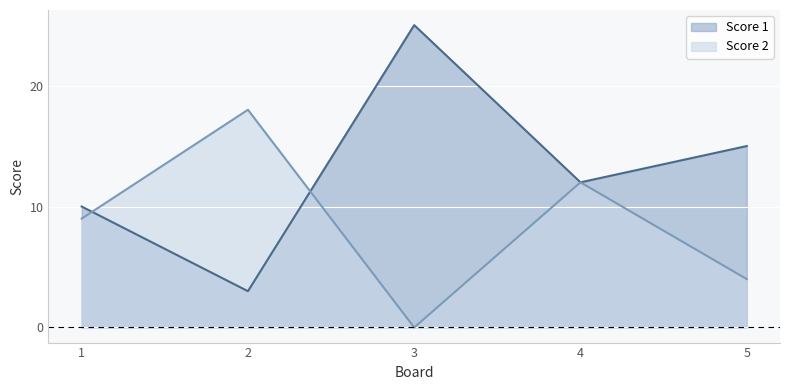

What is the sum of all Score 1 values?

65